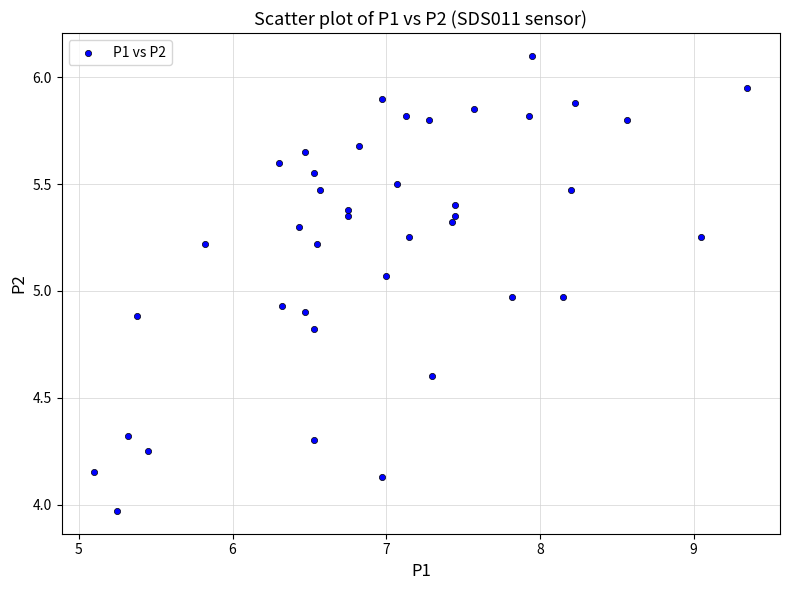

What is the range of Y values (max minus min)?

2.1